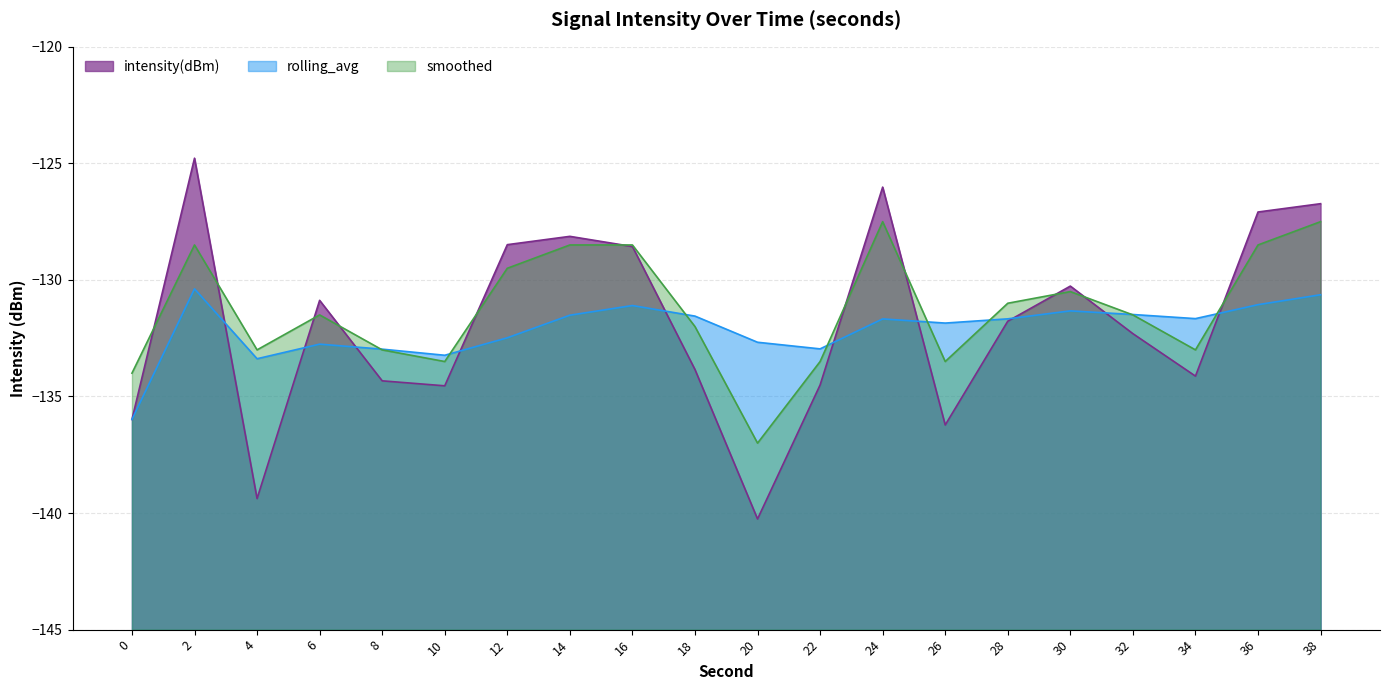

After their last crossing, which series has the higher values: intensity(dBm) or rolling_avg?

intensity(dBm)